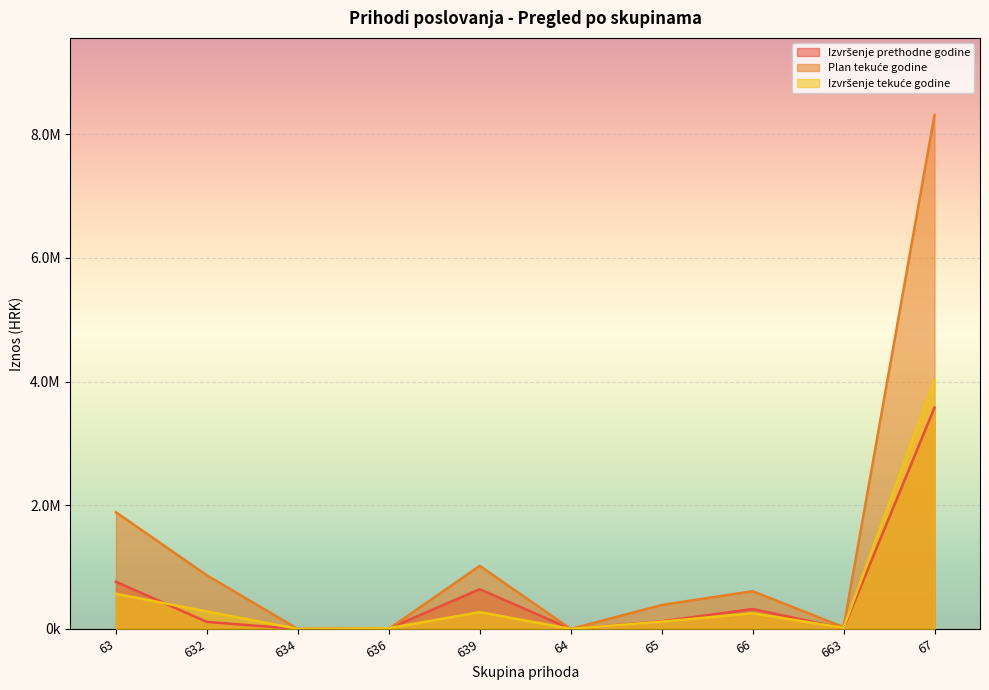

The Izvršenje tekuće godine series shows 0.0 at 634. True or false?

True